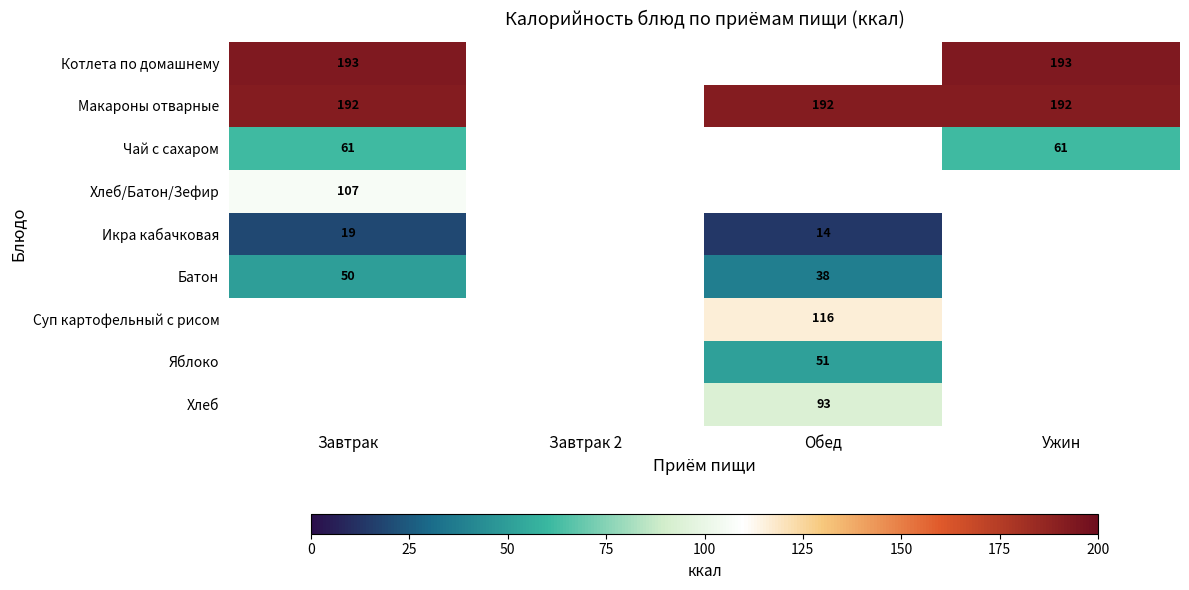

The value of Икра кабачковая at Завтрак is 19. True or false?

True